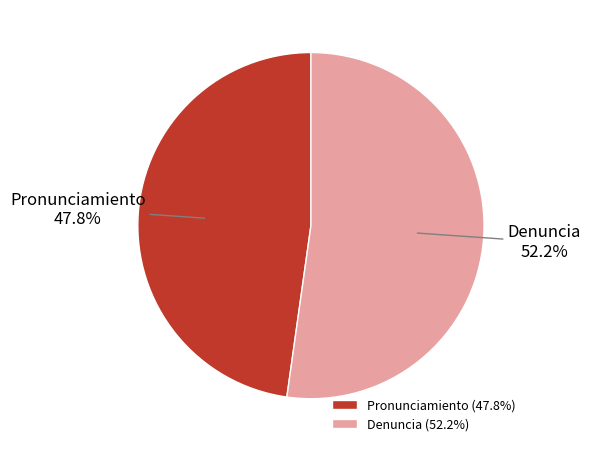

Combined, do Pronunciamiento and Denuncia account for over 50%?

Yes